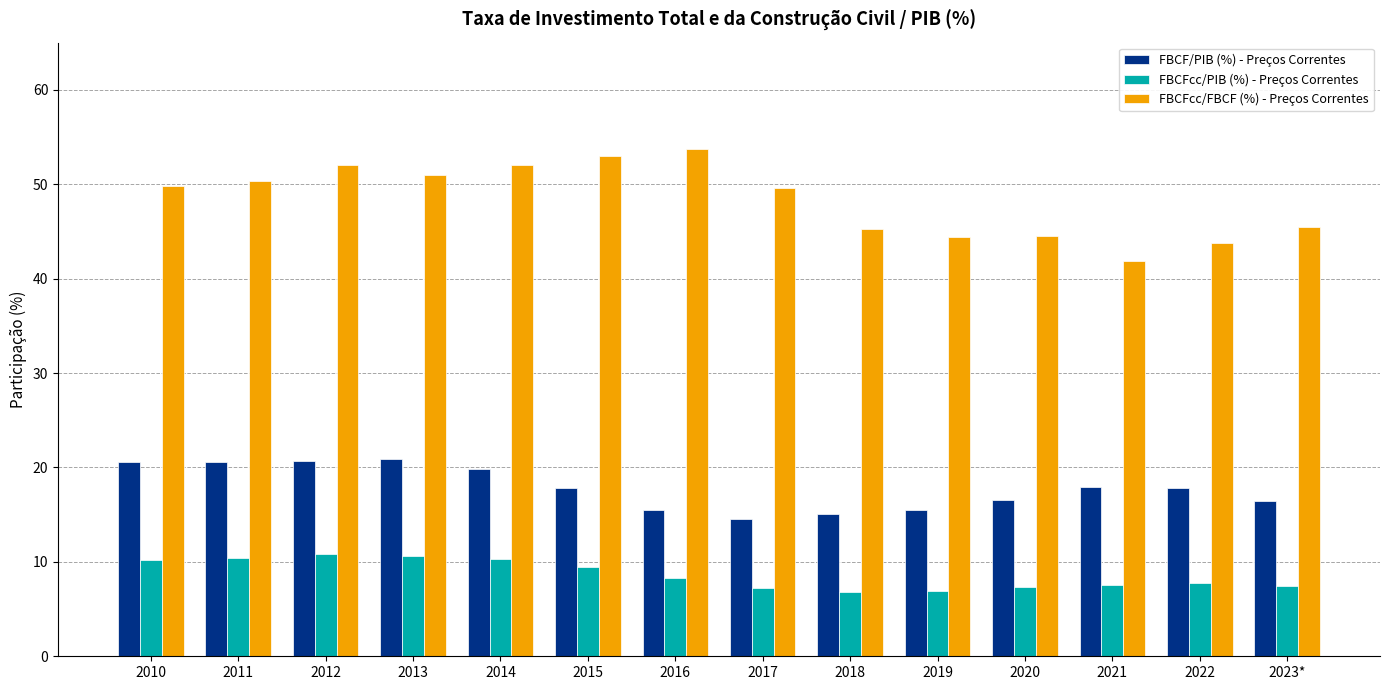

Which series has the widest spread of values?

FBCFcc/FBCF (%) - Preços Correntes